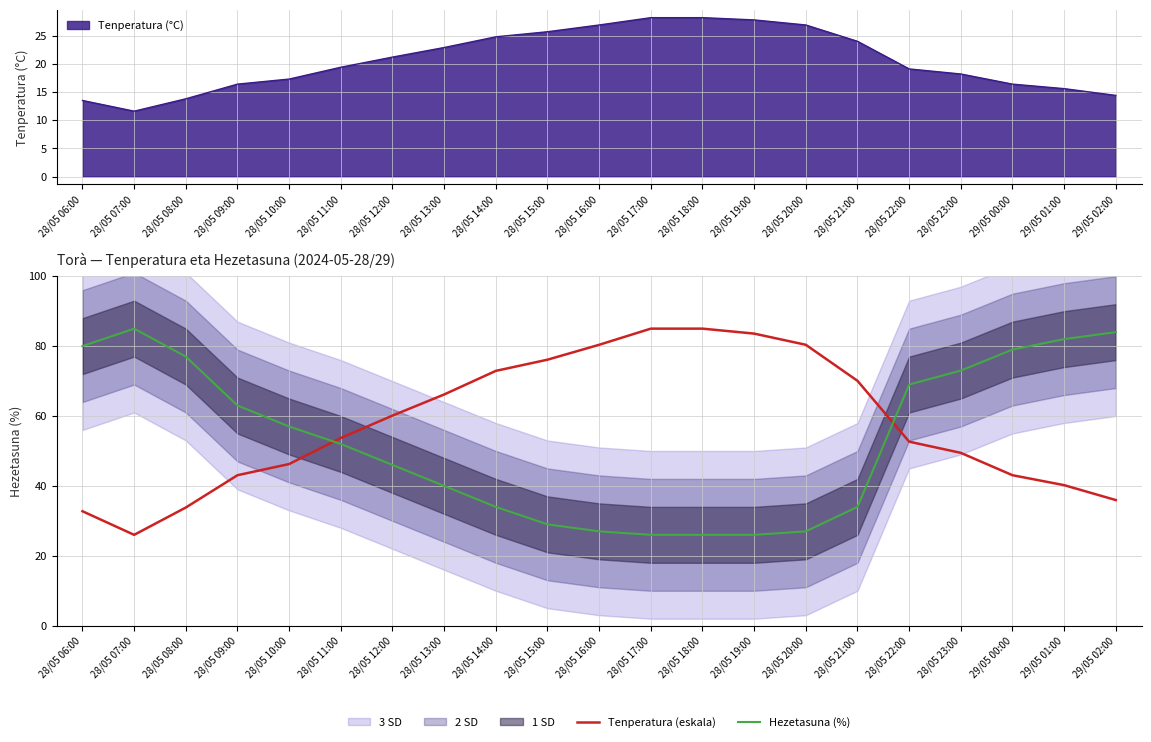

At which category is the sum across all series the highest?

28/05 23:00